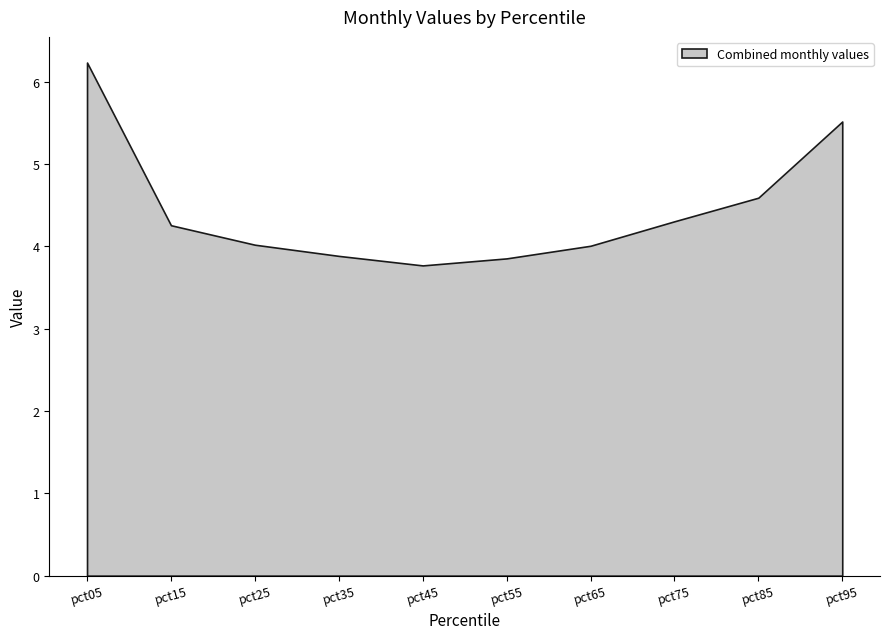

What is the approximate value at pct35?

3.9